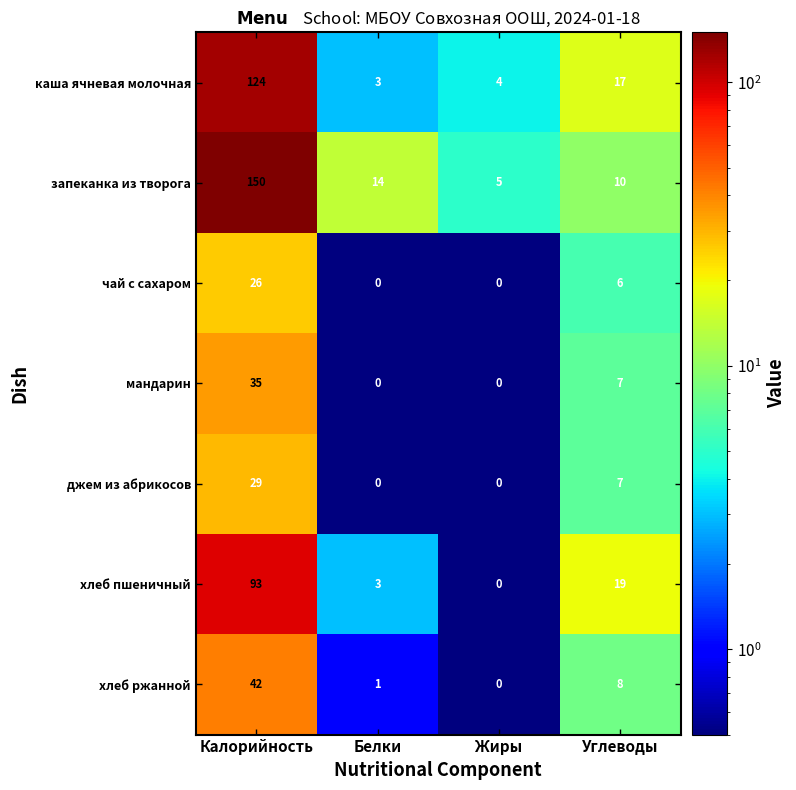

Which series has the largest range (max minus min)?

запеканка из творога